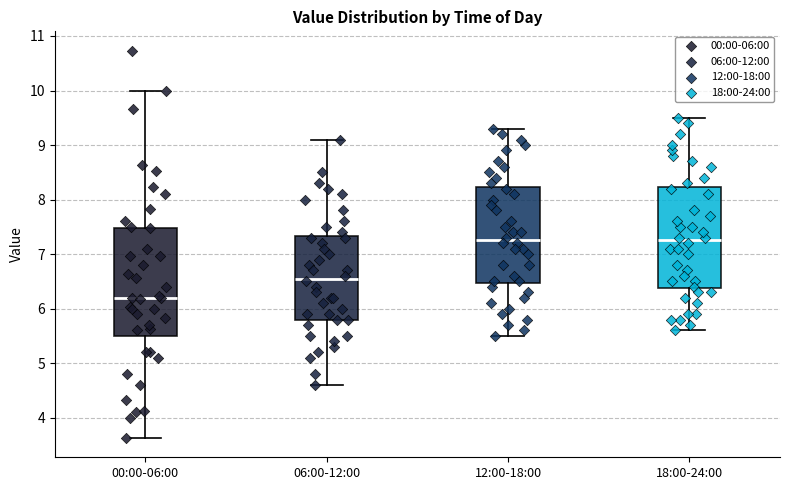

Reading left to right, read every box against the y-axis: the position of its median line, the range the box covers, and the ends of its whiskers. The values are not printed on the chart, so give them approximately, as read against the axis.

00:00-06:00: median 6.2, box 5.5 to 7.5, whiskers 3.6 to 10.0
06:00-12:00: median 6.6, box 5.8 to 7.3, whiskers 4.6 to 9.1
12:00-18:00: median 7.3, box 6.5 to 8.2, whiskers 5.5 to 9.3
18:00-24:00: median 7.3, box 6.4 to 8.2, whiskers 5.6 to 9.5